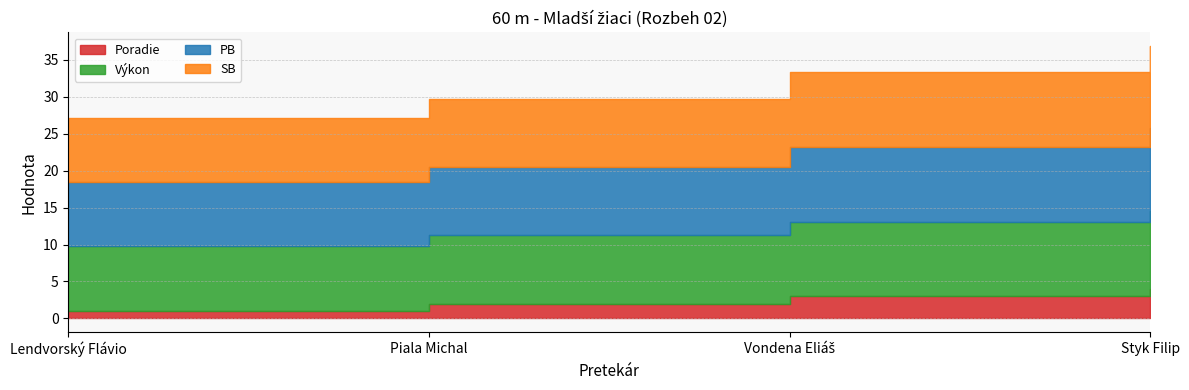

The value of Poradie at Piala Michal is 1.3. True or false?

False